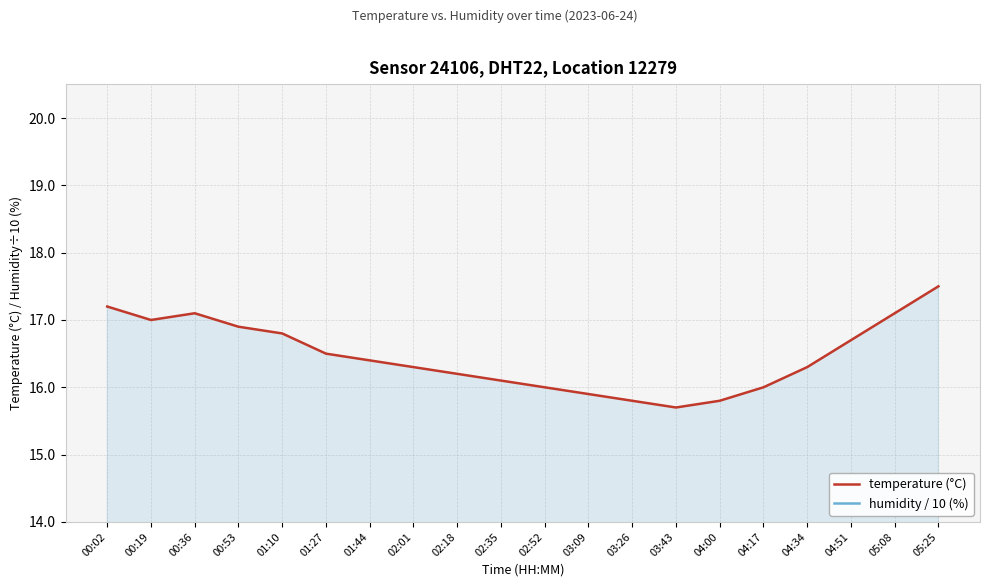

What is the highest value of the temperature (°C) series?

17.5